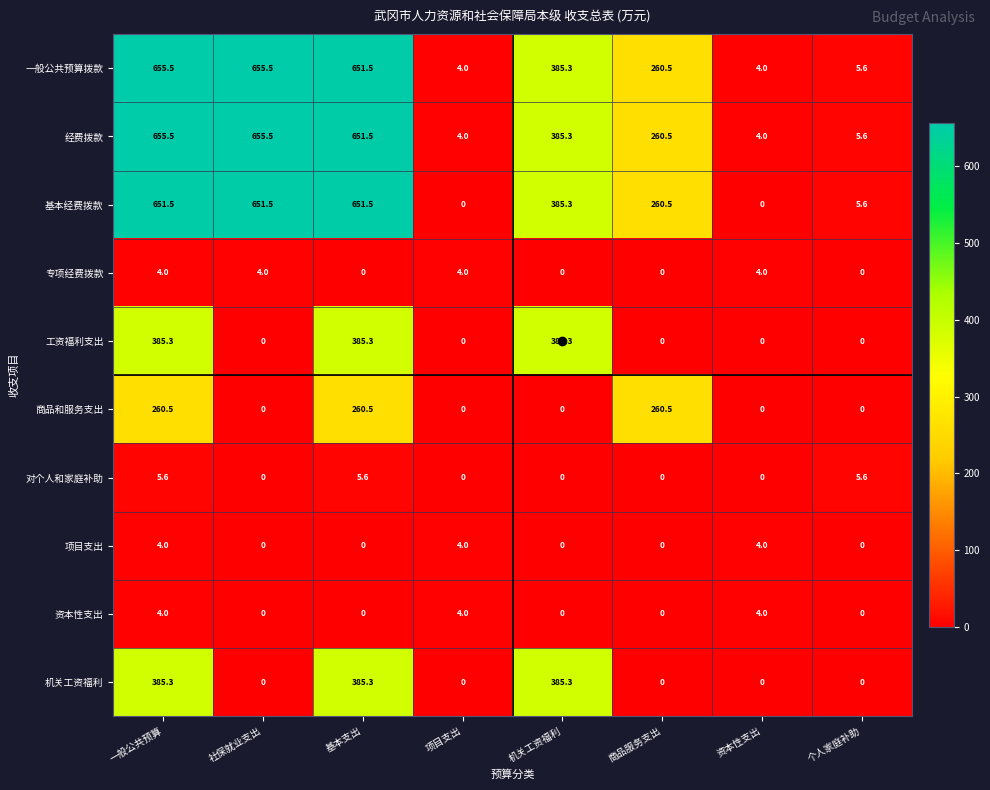

The value of 经费拨款 at 个人家庭补助 is 5.6. True or false?

True